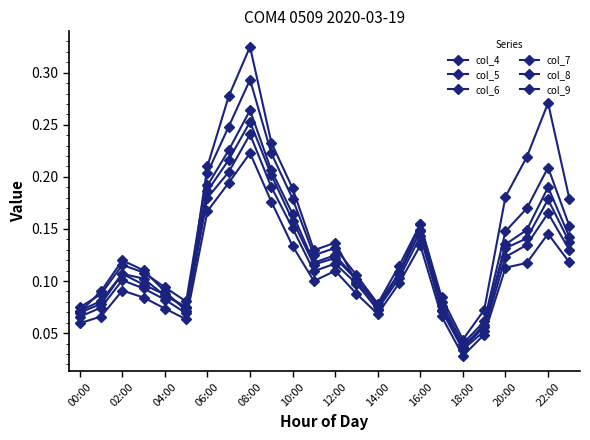

How many data points does each series have?

24